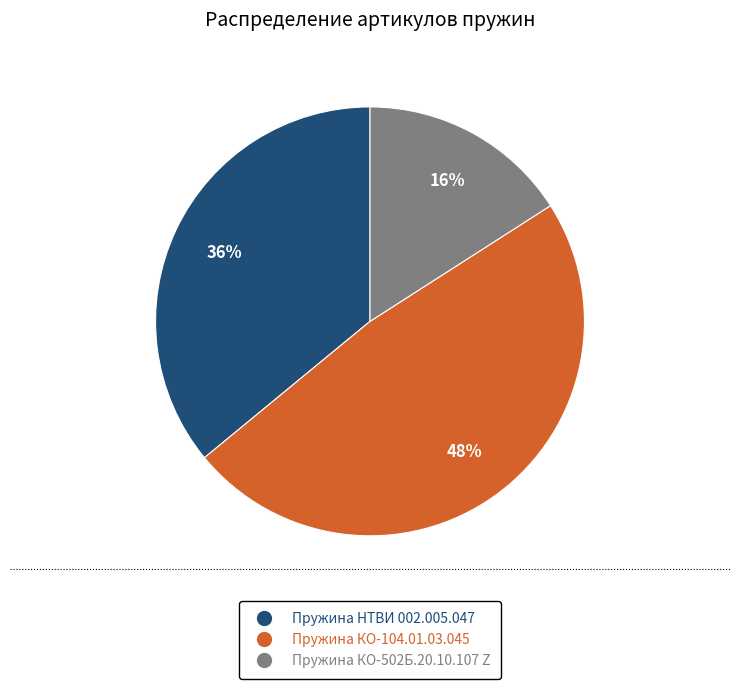

Which category has the biggest portion of the pie?

Пружина КО-104.01.03.045